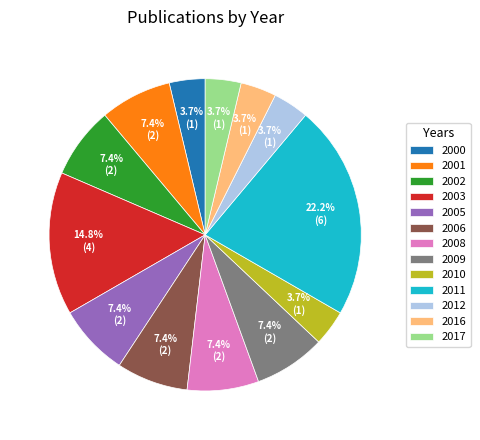

Is the sum of 2006 and 2003 greater than half?

No